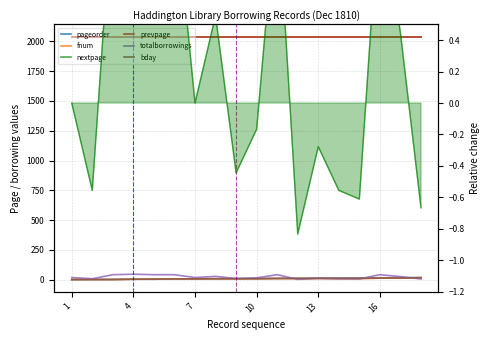

Where does the fnum series first go above 8?

10